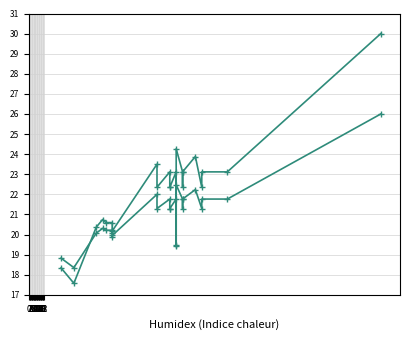

Is the value of size_norm2 at 20 greater than the value of P_i_per_u at 21?

Yes